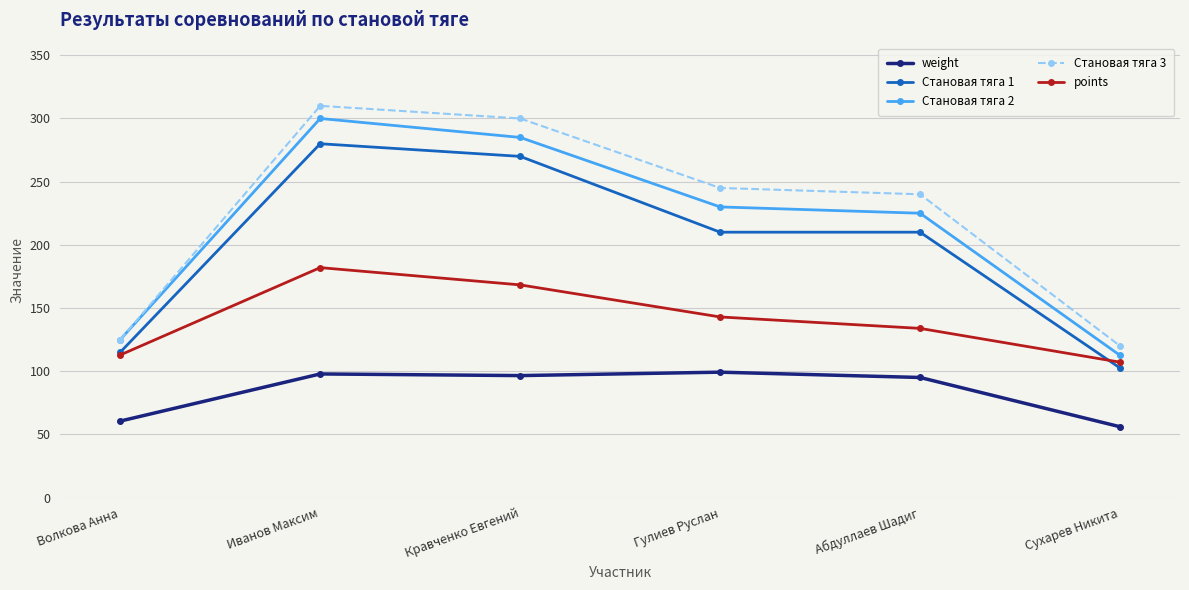

What is the difference between the highest and lowest values at Гулиев Руслан?

145.8